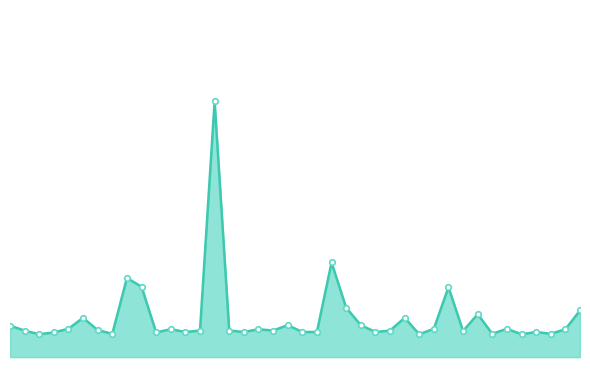

What is the difference between the maximum and minimum values?

509